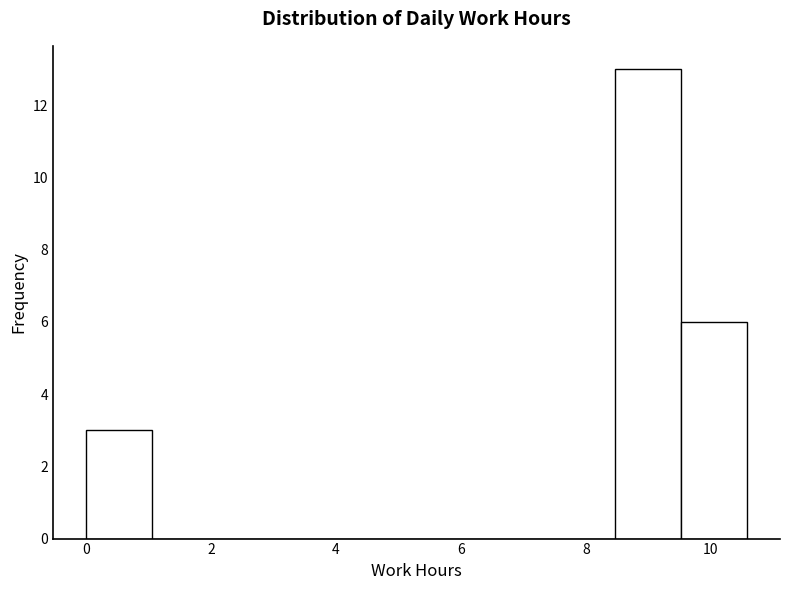

Over which range of the x-axis is the bar tallest?

8.4 to 9.6